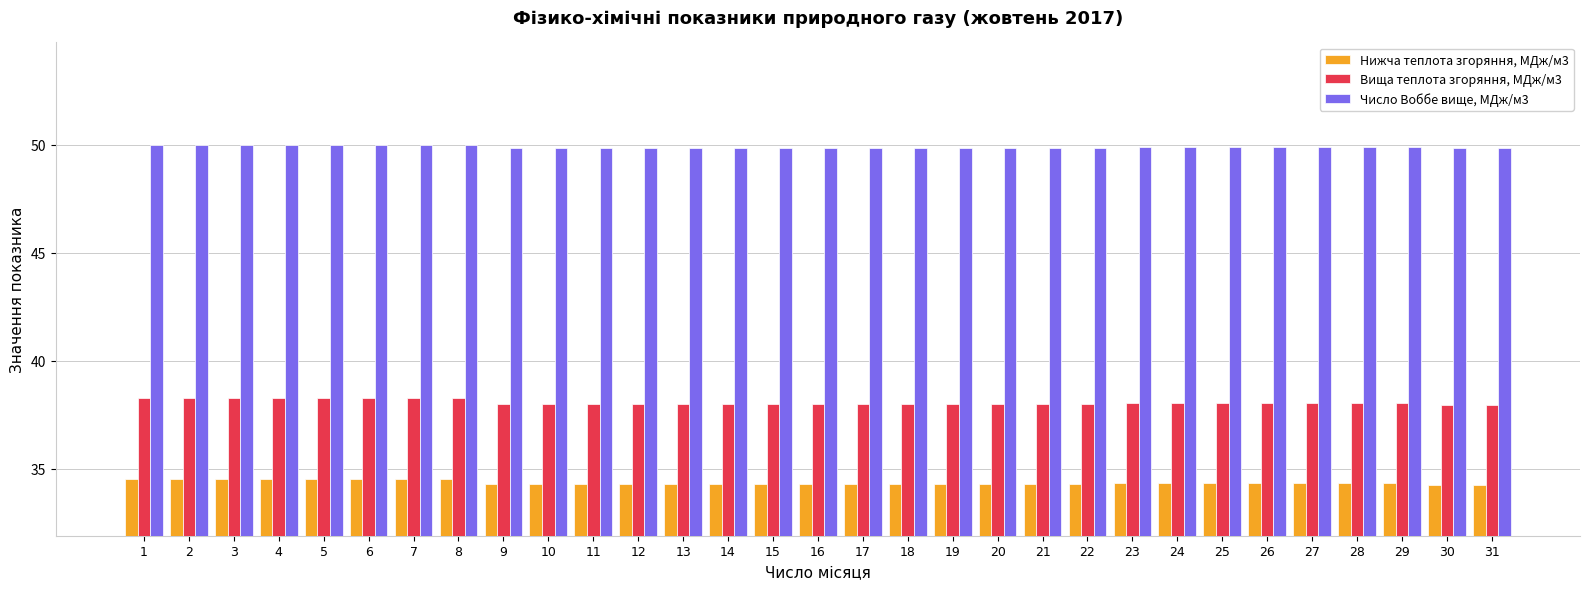

What is the sum of all Нижча теплота згоряння, МДж/м3 values?

1065.1